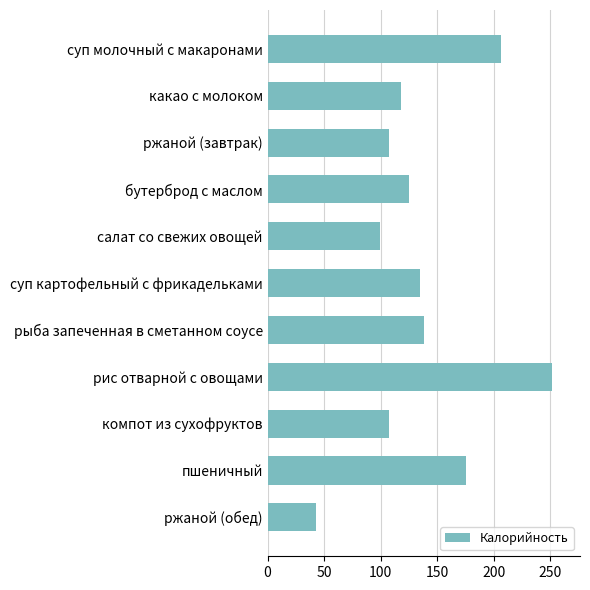

The value at компот из сухофруктов is 107. True or false?

True